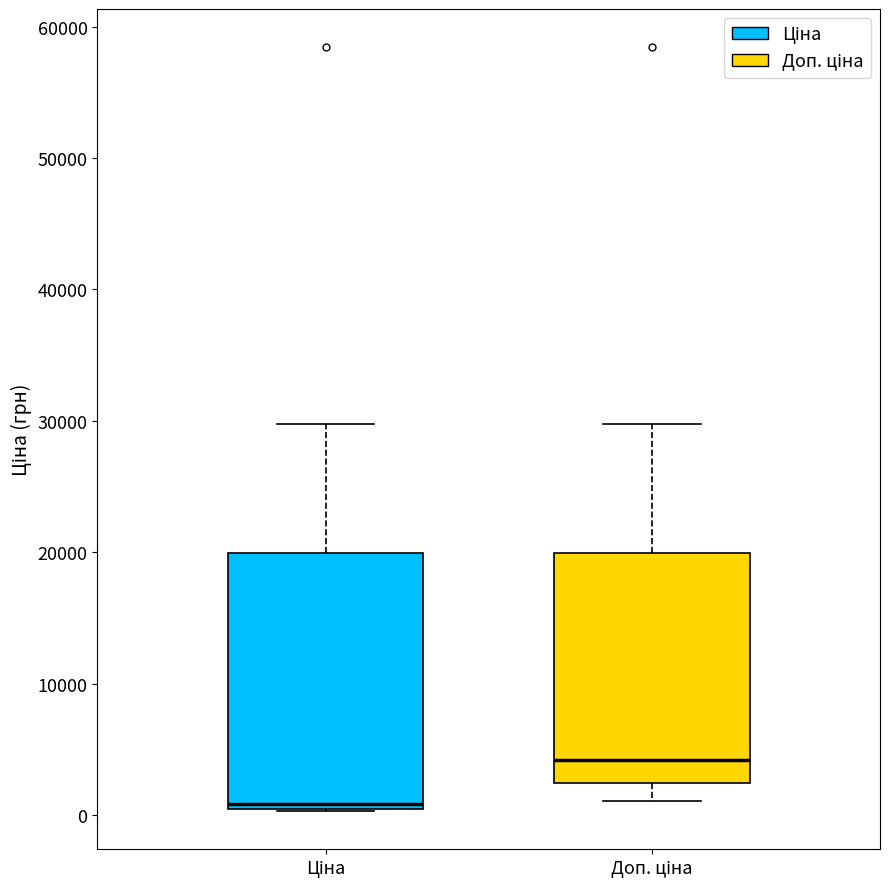

Comparing the boxes themselves (not the whiskers), which one is the tallest?

Ціна